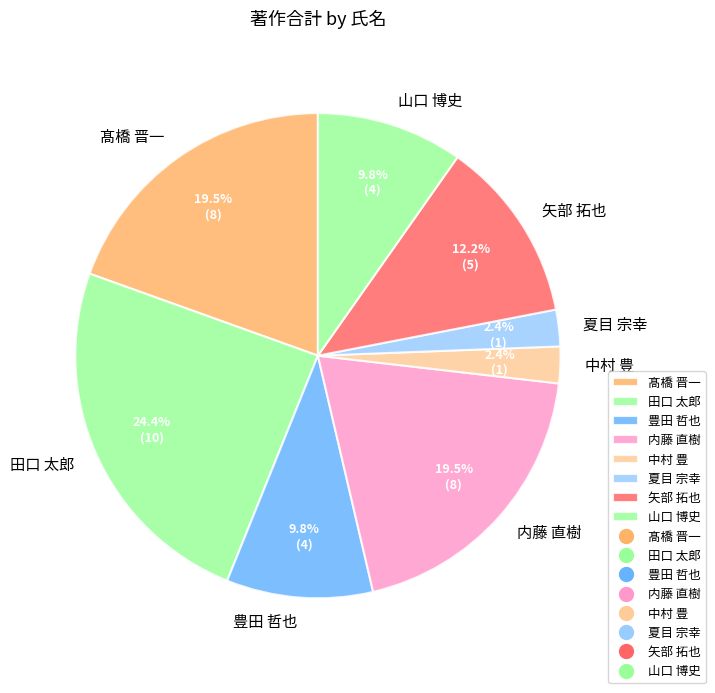

What portion of the pie excludes 山口 博史?

90.2%